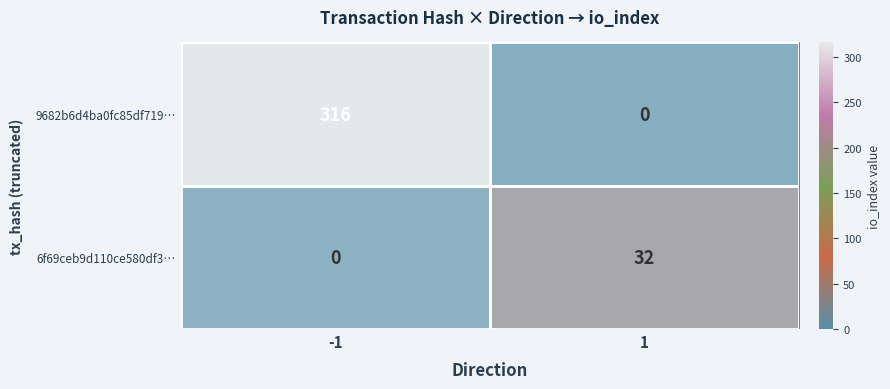

What is the sum of all 6f69ceb9d110ce580df3… values?

32